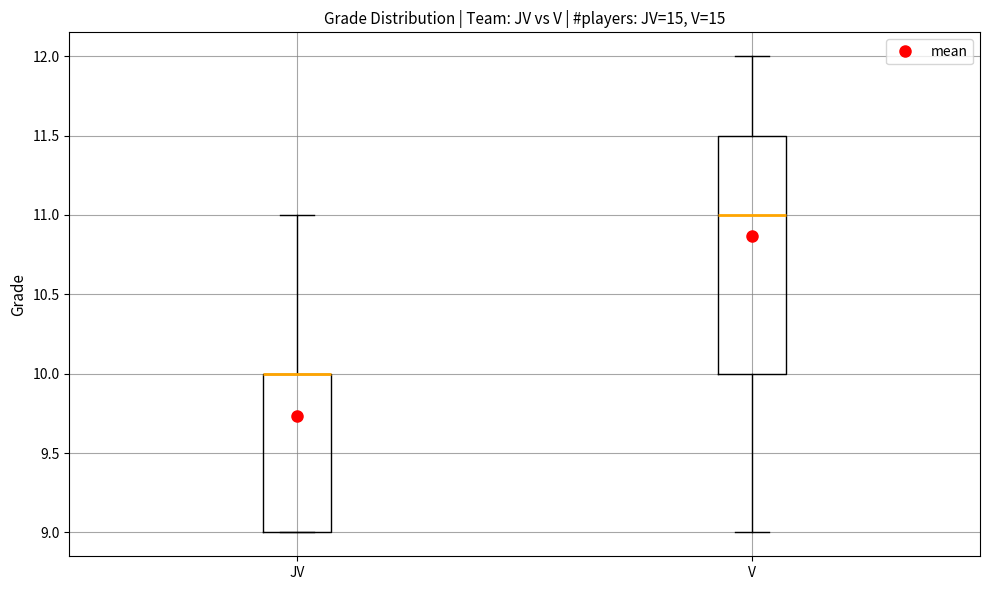

Comparing the boxes themselves (not the whiskers), which one is the tallest?

V